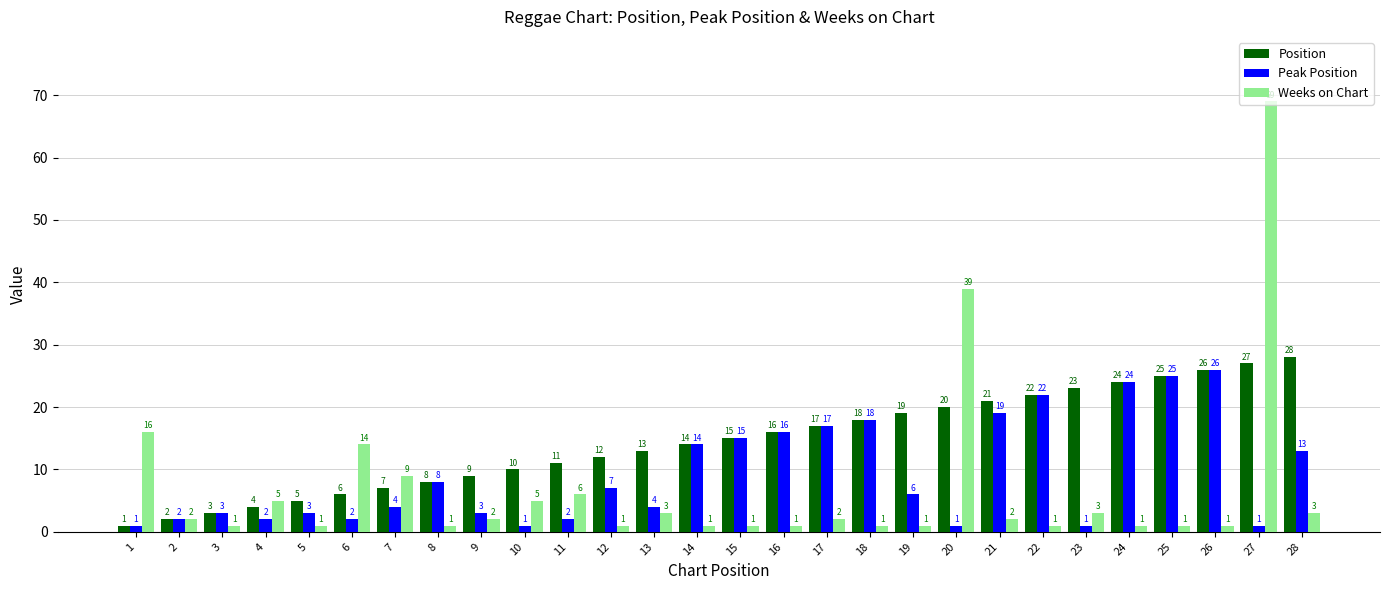

True or false: Position has a value of 16 at 16.

True